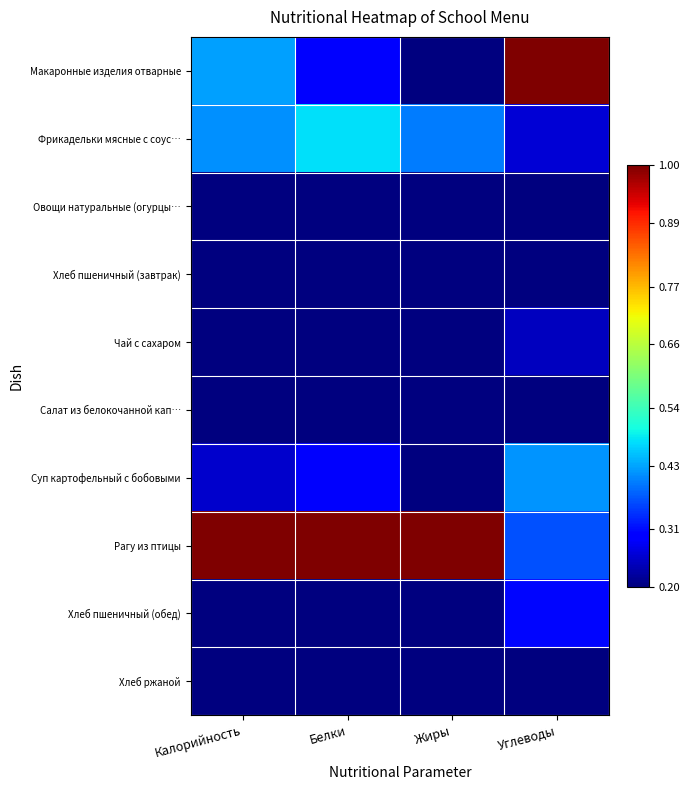

Which series has the largest range (max minus min)?

Макаронные изделия отварные